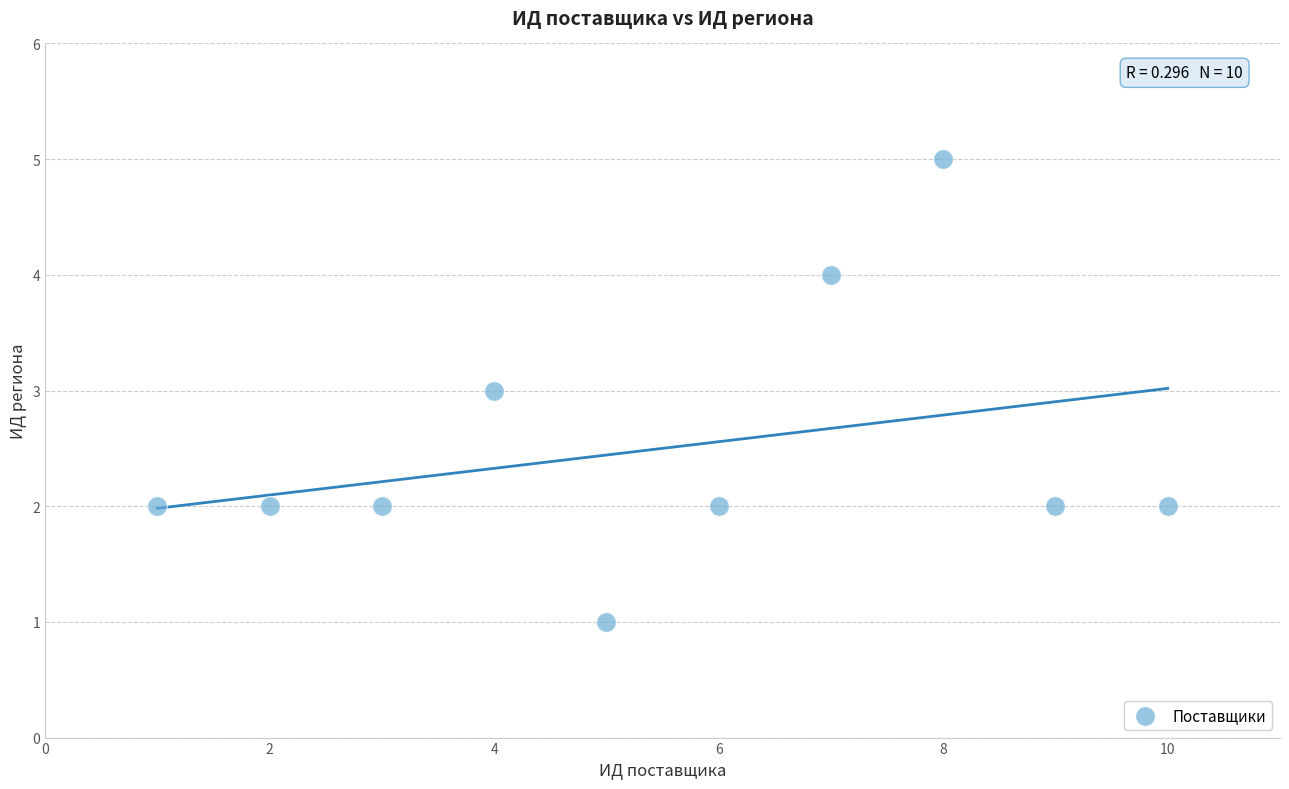

What is the range of Y values (max minus min)?

4